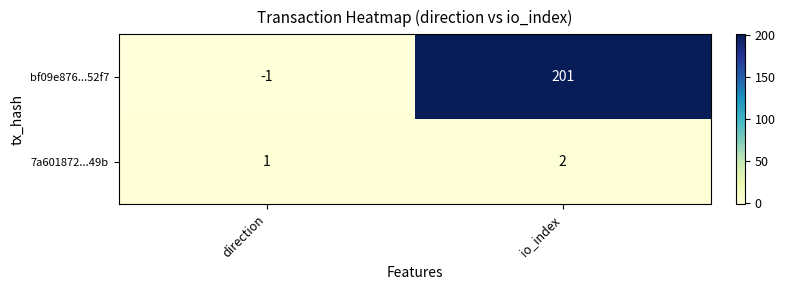

Where is 7a601872...49b nearest to the value 1?

direction